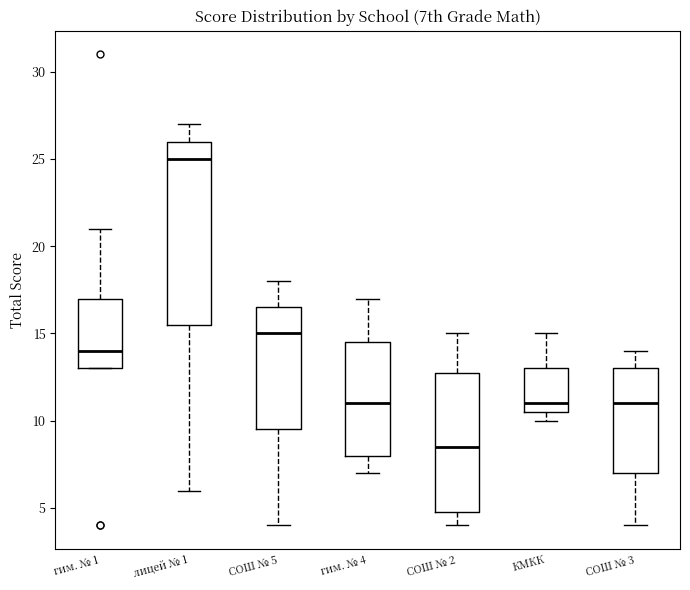

Which box has the highest median line?

лицей № 1